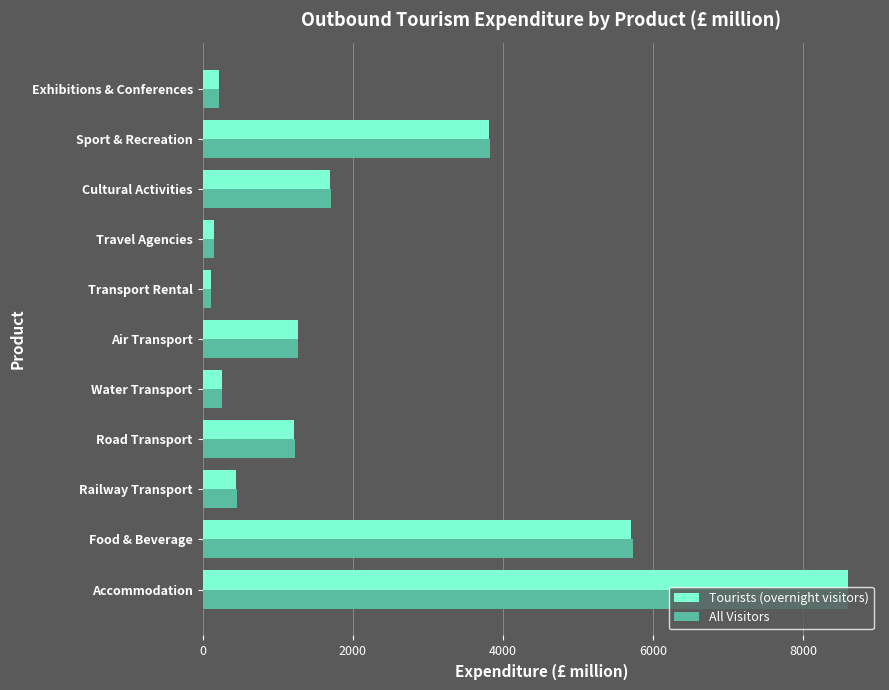

What is the average value of the Tourists (overnight visitors) series?

2136.8